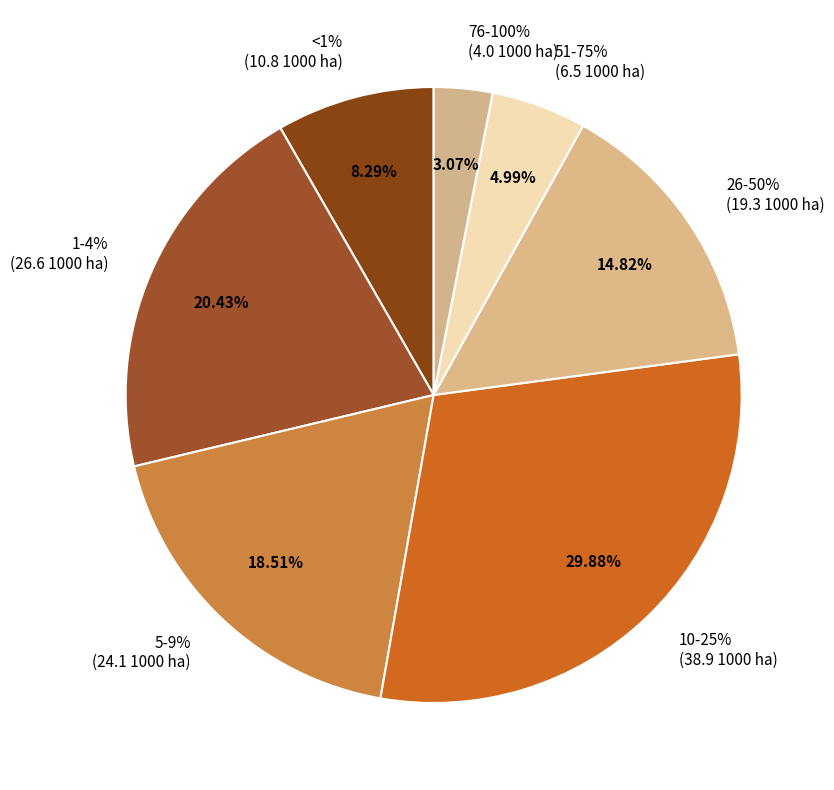

Is 5-9% the majority of the pie?

No